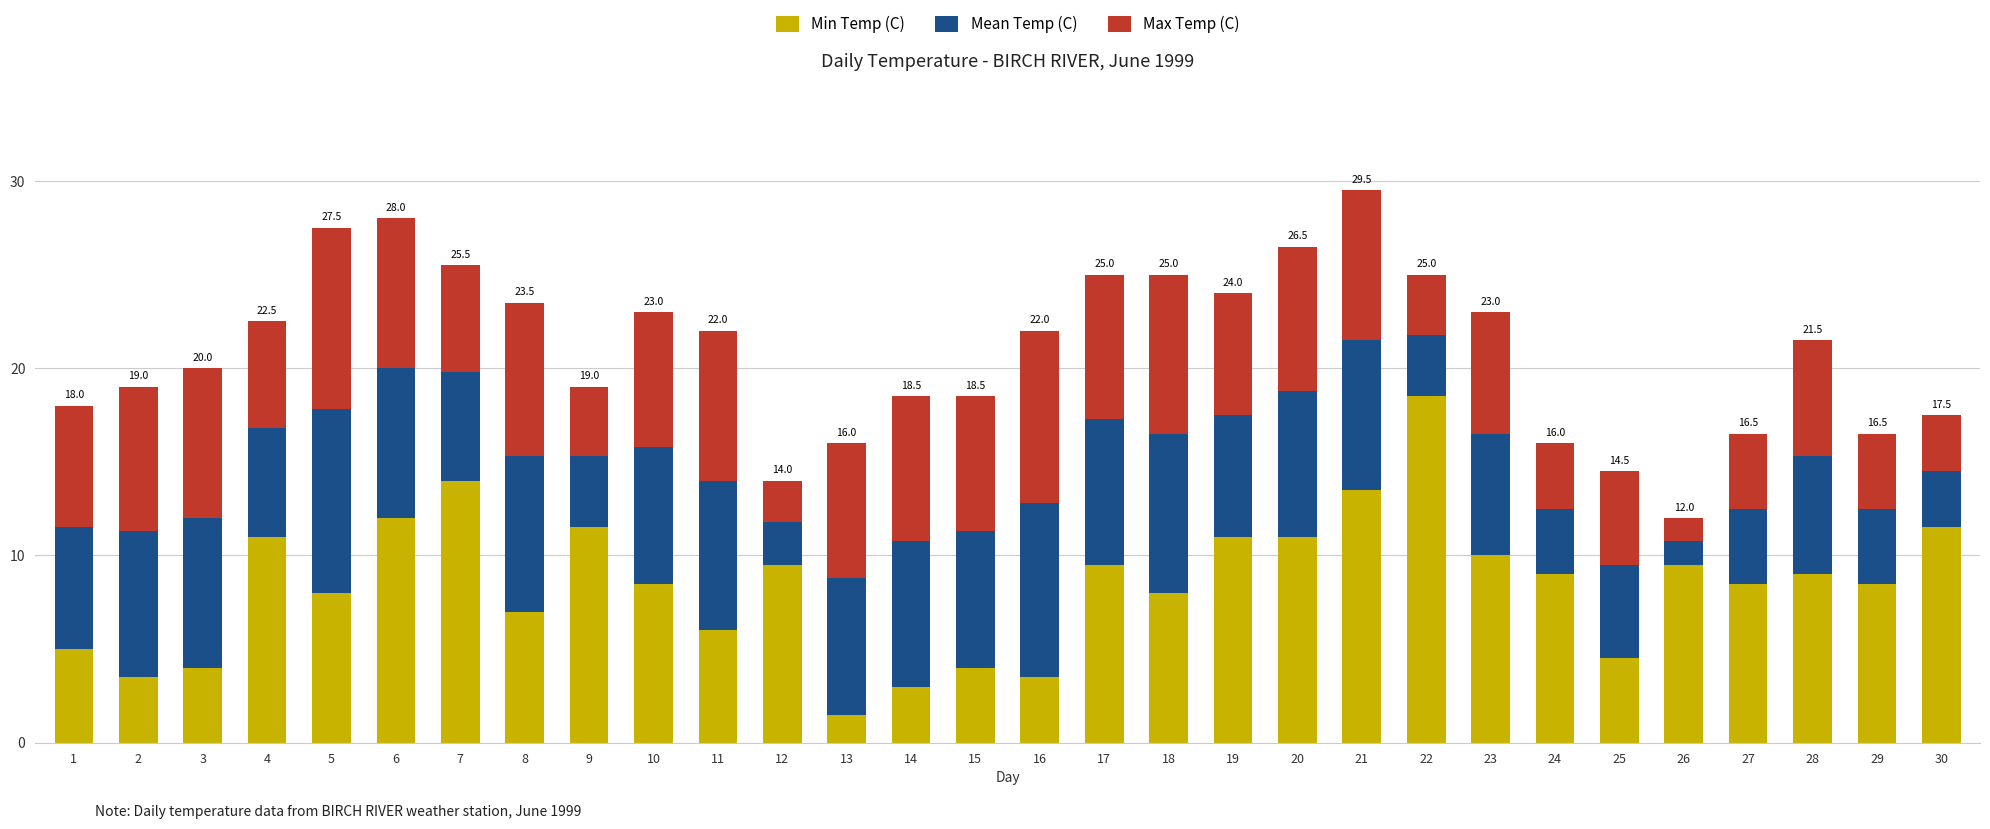

True or false: Min Temp (C) has a value of 9.5 at 17.

True